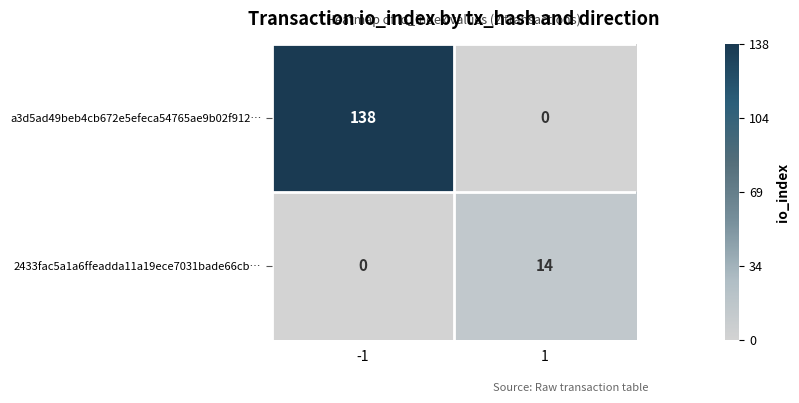

What is the average value of the a3d5ad49beb4cb672e5efeca54765ae9b02f912… series?

69